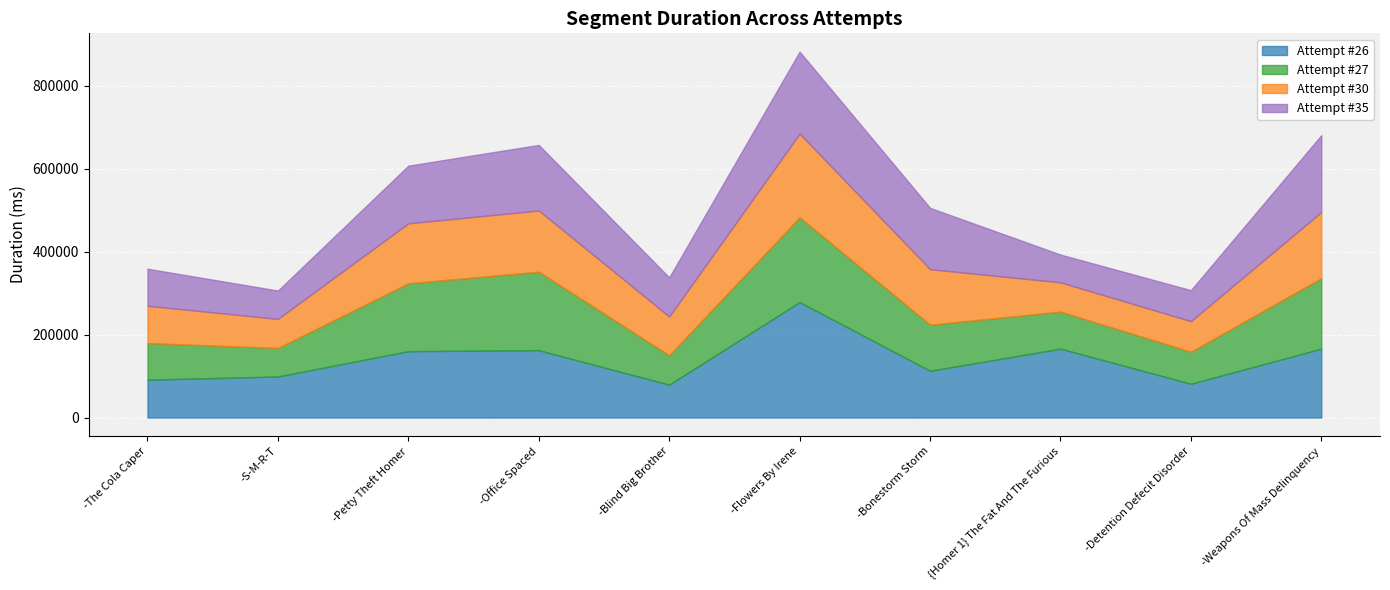

How many lines are shown in the chart?

4